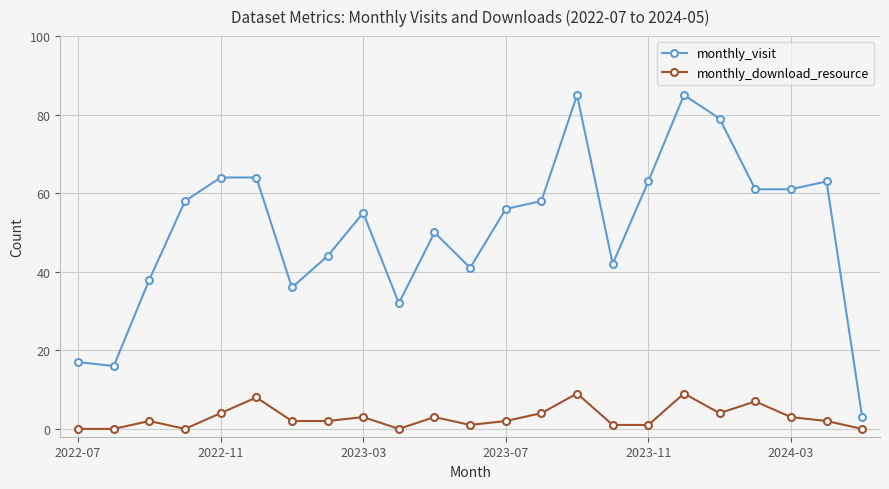

True or false: monthly_download_resource and monthly_visit cross at least once.

False